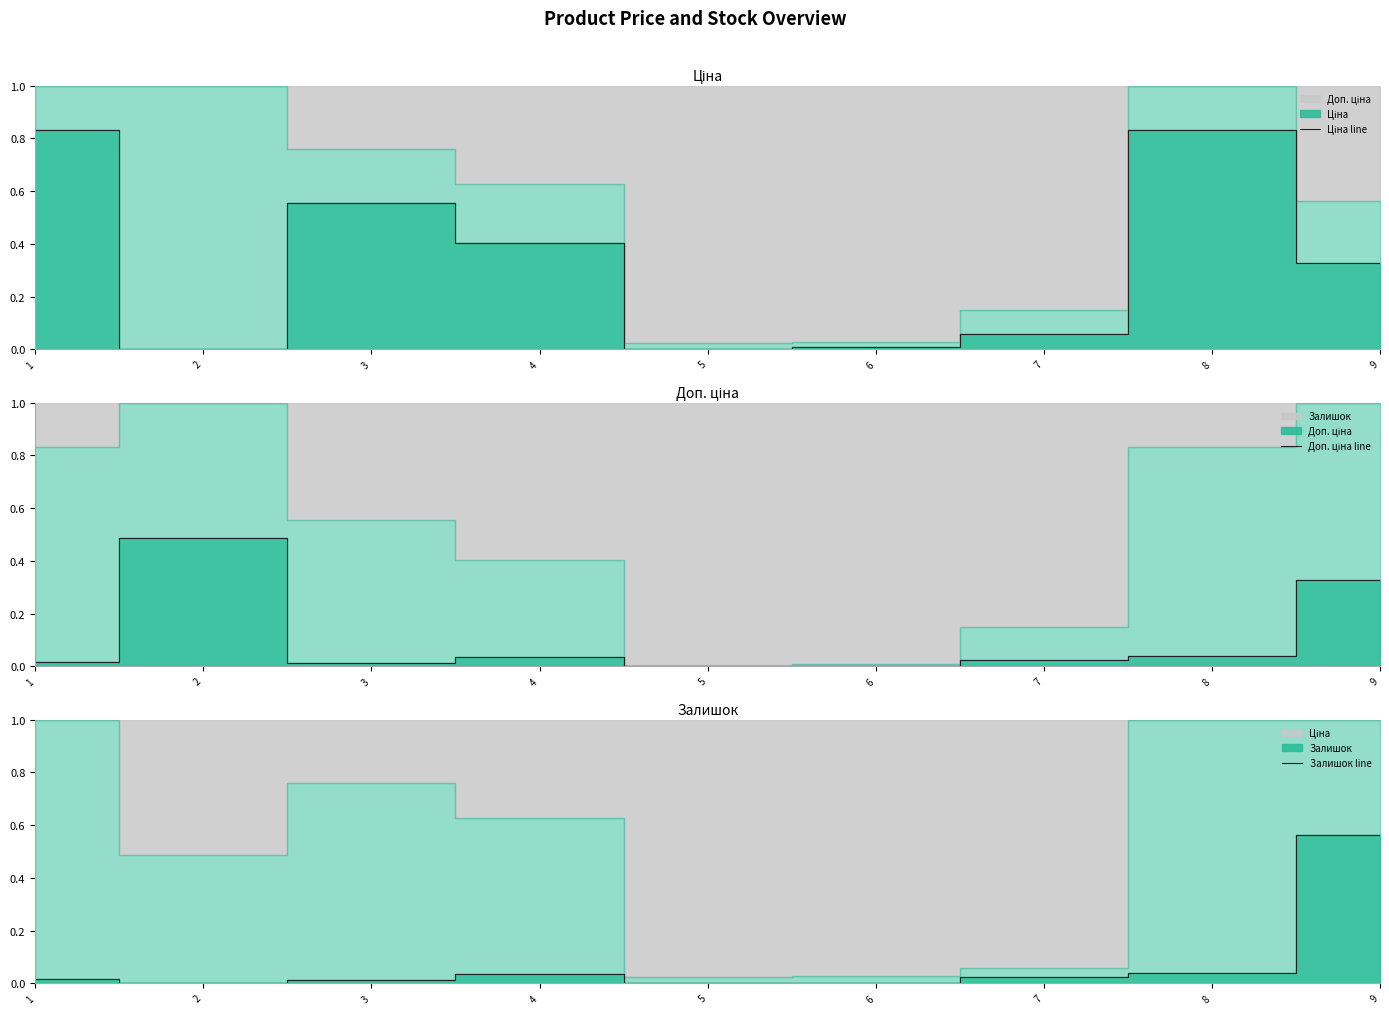

How many categories are shown in the chart?

9